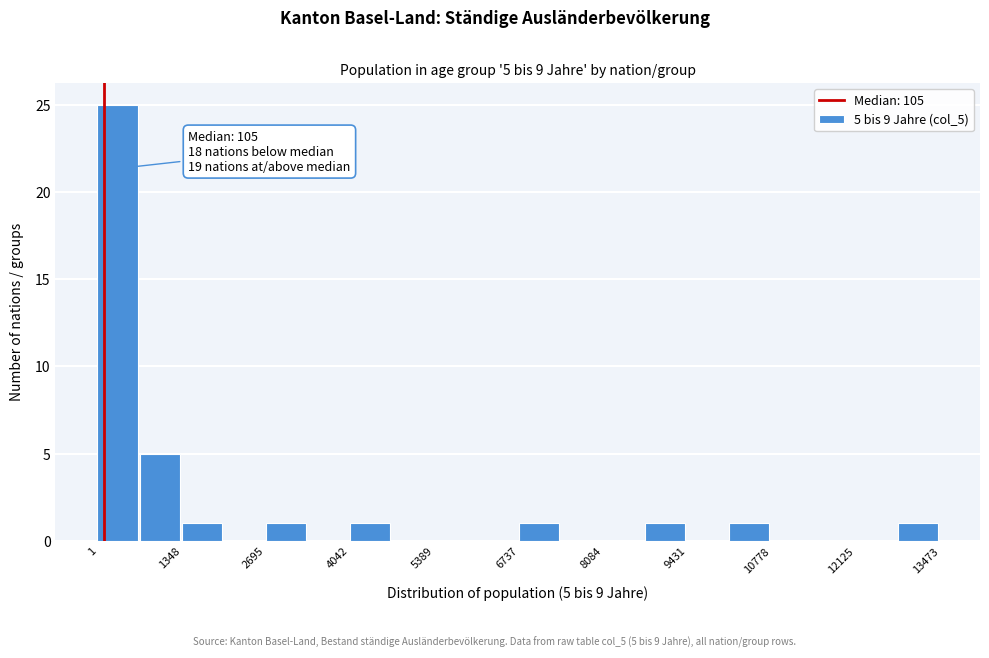

Read against the x-axis, roughly where is the centre of the tallest bar?

400